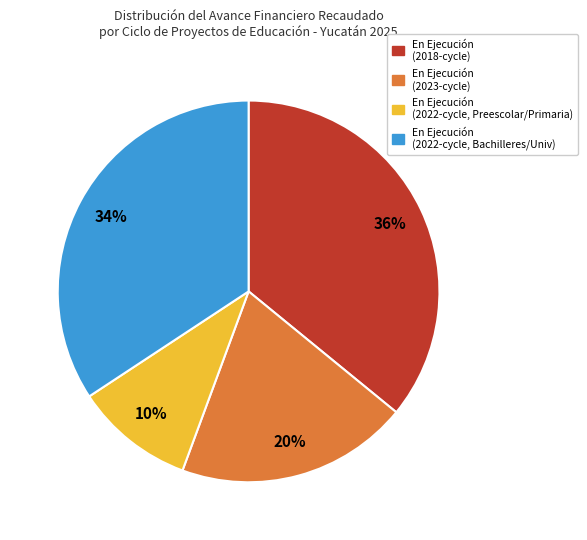

How many slices are in this pie chart?

4